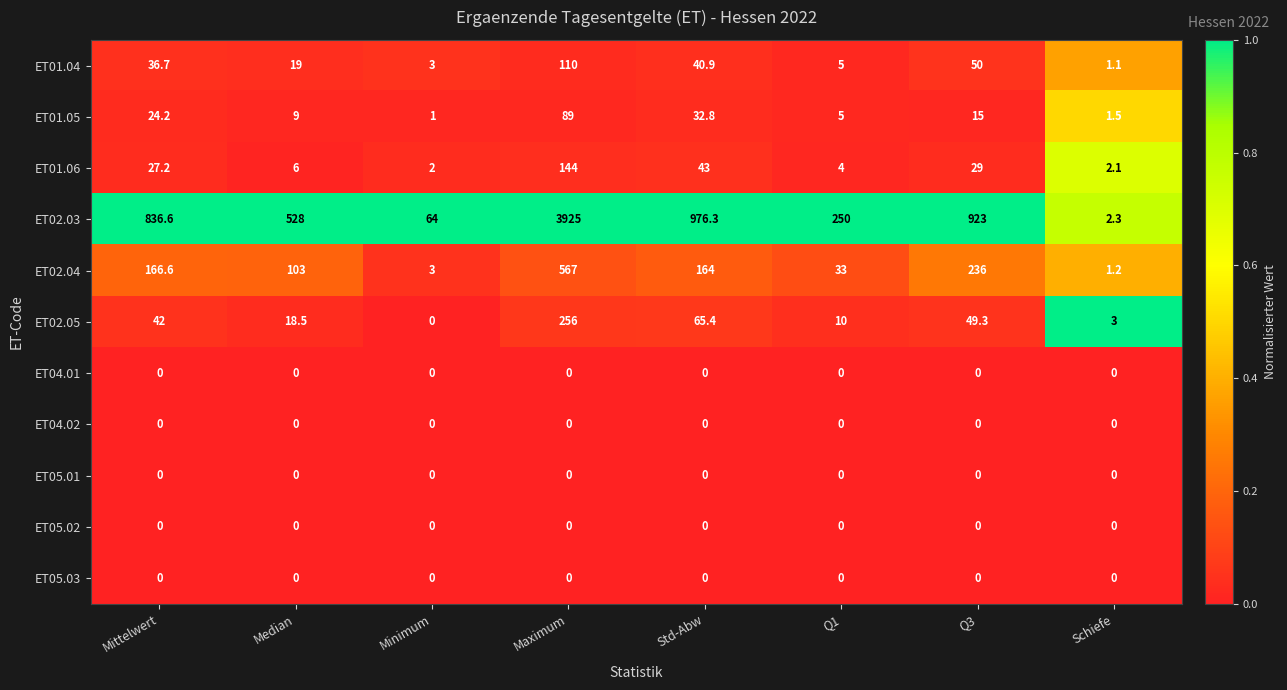

True or false: ET05.02 has a value of 0.0 at Median.

True